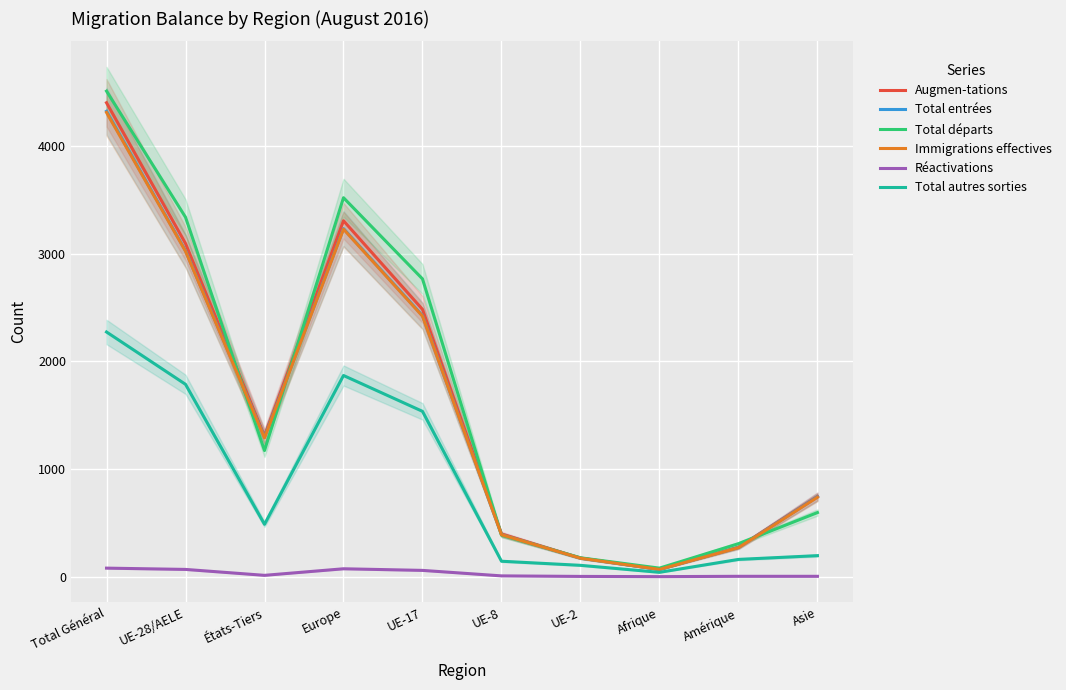

What are all the series names shown in the legend?

Augmen-tations, Total entrées, Total départs, Immigrations effectives, Réactivations, Total autres sorties